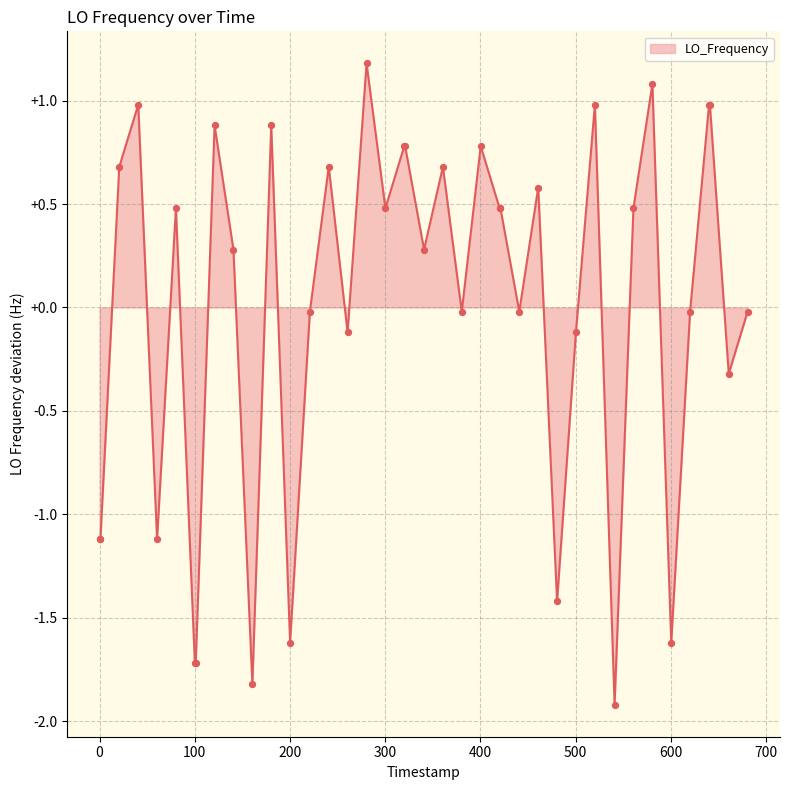

What is the greatest value displayed?

1.2